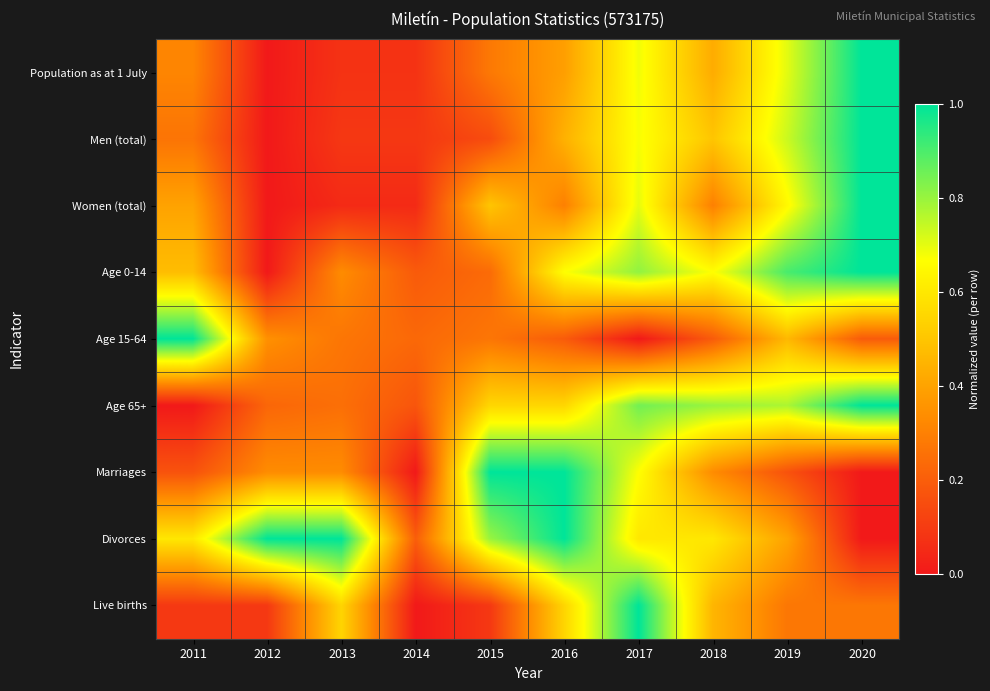

Reading right to left, transcribe all the data shown in this chart.

Population as at 1 July: 2020=1.0	2019=0.7	2018=0.4	2017=0.7	2016=0.4	2015=0.3	2014=0.1	2013=0.1	2012=0.0	2011=0.3
Men (total): 2020=1.0	2019=0.7	2018=0.5	2017=0.7	2016=0.4	2015=0.1	2014=0.1	2013=0.1	2012=0.0	2011=0.3
Women (total): 2020=1.0	2019=0.7	2018=0.3	2017=0.7	2016=0.3	2015=0.5	2014=0.1	2013=0.1	2012=0.0	2011=0.4
Age 0-14: 2020=1.0	2019=0.9	2018=0.7	2017=0.8	2016=0.7	2015=0.2	2014=0.2	2013=0.3	2012=0.0	2011=0.5
Age 15-64: 2020=0.2	2019=0.5	2018=0.2	2017=0.0	2016=0.2	2015=0.3	2014=0.2	2013=0.3	2012=0.3	2011=1.0
Age 65+: 2020=1.0	2019=0.8	2018=0.8	2017=0.8	2016=0.6	2015=0.6	2014=0.2	2013=0.2	2012=0.2	2011=0.0
Marriages: 2020=0.0	2019=0.2	2018=0.3	2017=0.7	2016=1.0	2015=1.0	2014=0.0	2013=0.3	2012=0.3	2011=0.2
Divorces: 2020=0.0	2019=0.4	2018=0.6	2017=0.6	2016=1.0	2015=0.8	2014=0.2	2013=1.0	2012=1.0	2011=0.6
Live births: 2020=0.3	2019=0.3	2018=0.5	2017=1.0	2016=0.5	2015=0.1	2014=0.0	2013=0.5	2012=0.1	2011=0.1